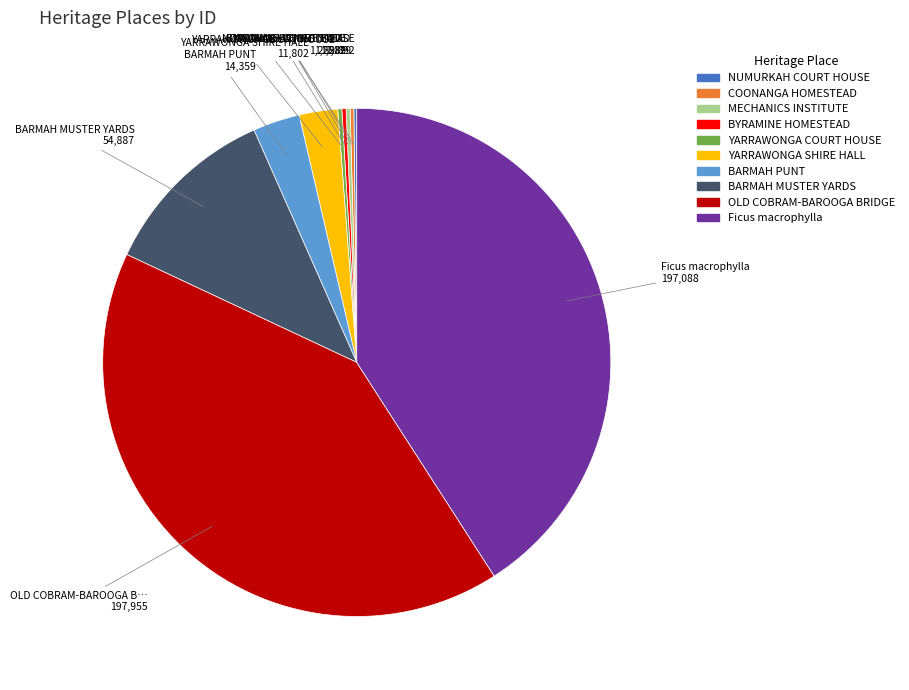

Is it true that Ficus macrophylla is 41% of the pie?

True